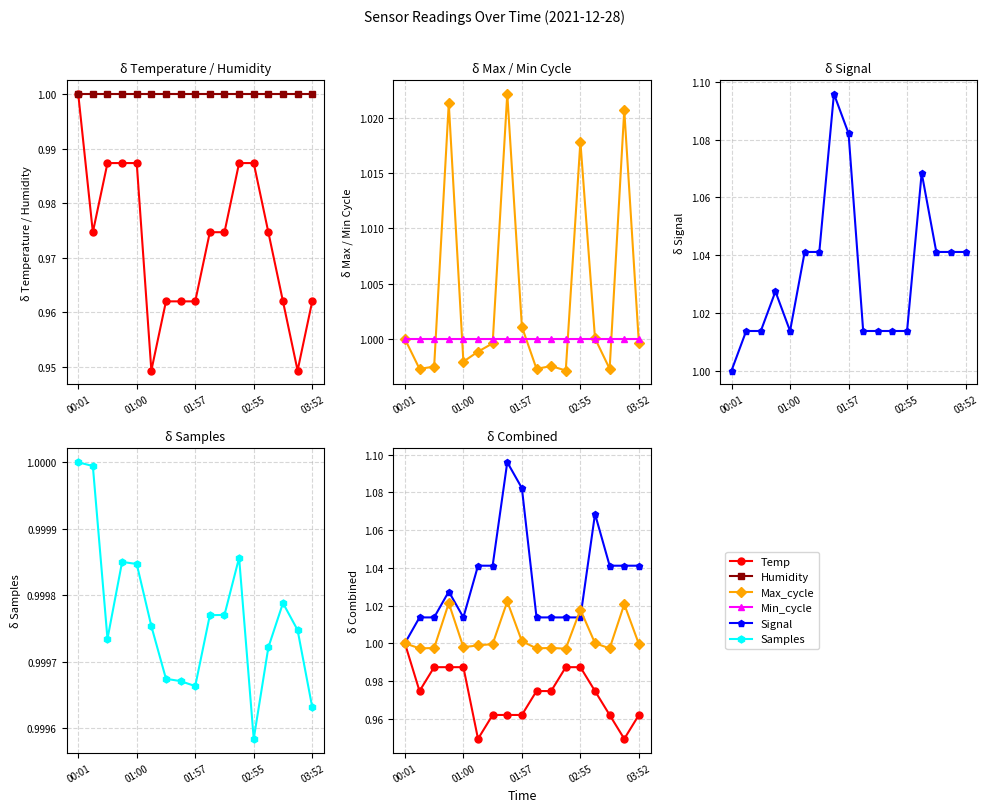

What is the total value across all series at 5?

6.0